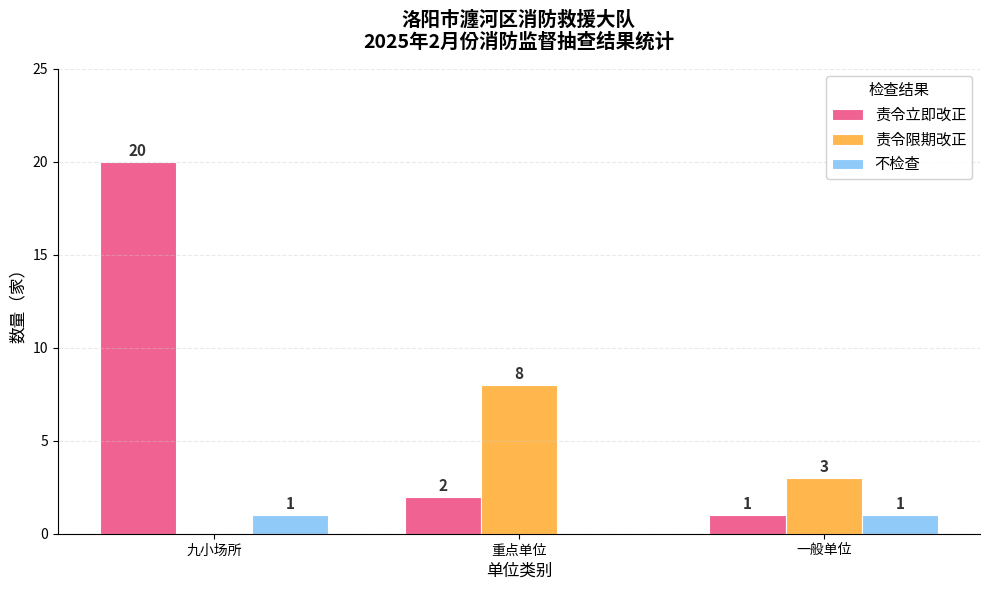

What are all the series names shown in the legend?

责令立即改正, 责令限期改正, 不检查